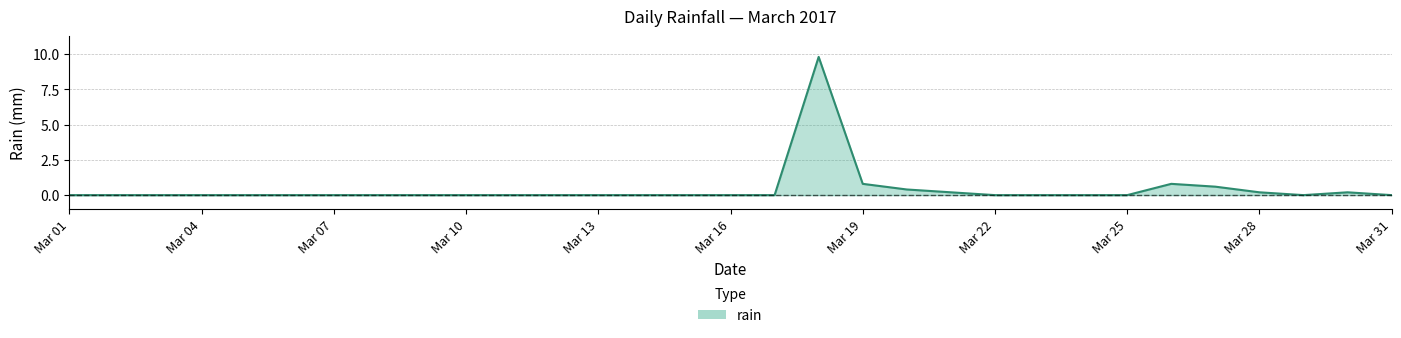

What is the maximum value shown in the chart?

9.8